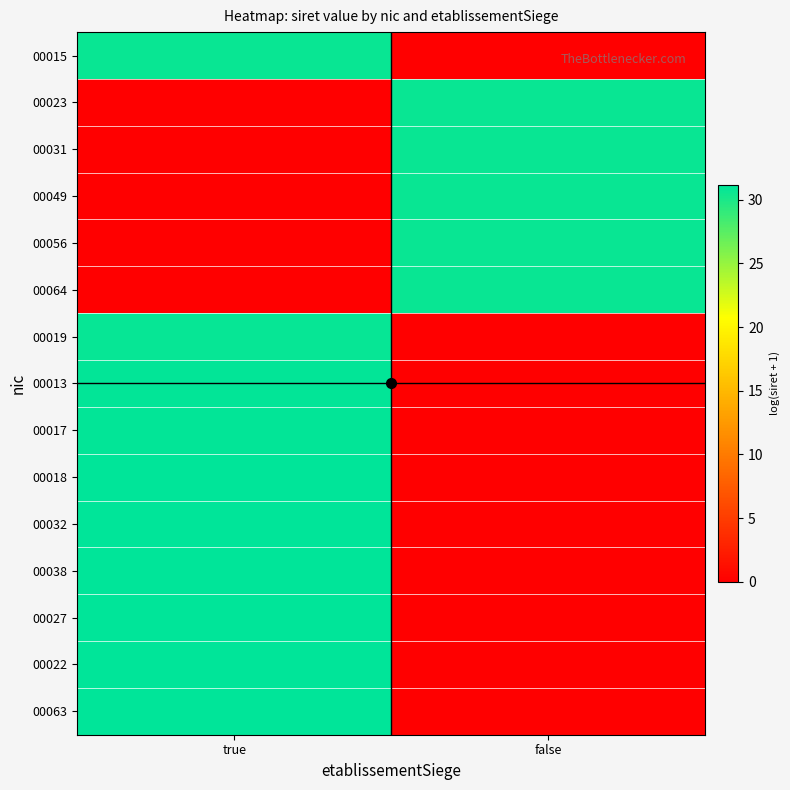

Which has a higher value, false or true?

true